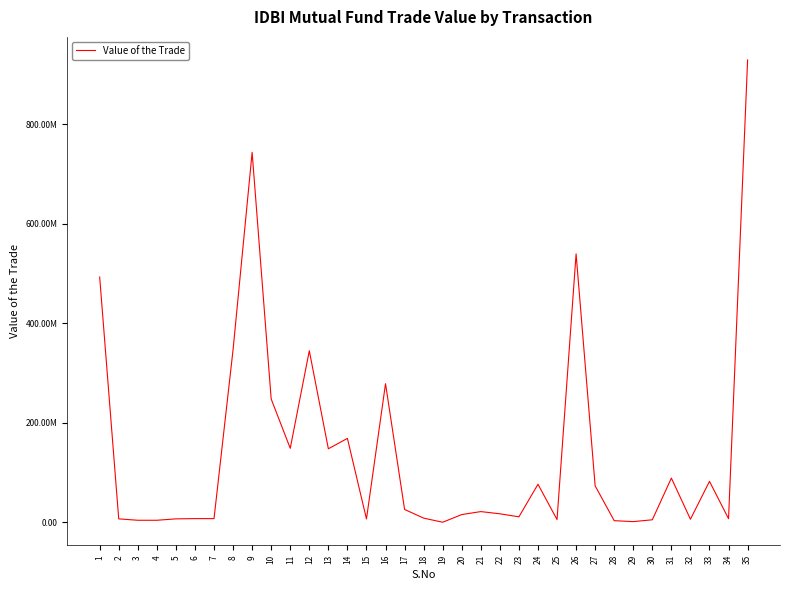

Reading right to left, what are all the values shown in this chart?

35=929250132.7	34=7211743.7	33=82296148.1	32=6159858.3	31=88824050.2	30=5042756.8	29=1369493.1	28=3258796.2	27=73228383.7	26=539577699.7	25=5494592.1	24=76475842.5	23=11028708.8	22=17097452.5	21=21519621.0	20=15548949.9	19=132065.0	18=8370476.6	17=25853404.5	16=278532749.5	15=6722513.5	14=168680872.2	13=147771150.0	12=344799350.0	11=148718700.0	10=247851000.0	9=743593500.0	8=347010300.0	7=7413054.2	6=7413054.2	5=6915640.5	4=4086514.8	3=4086514.8	2=6915640.5	1=492951500.0